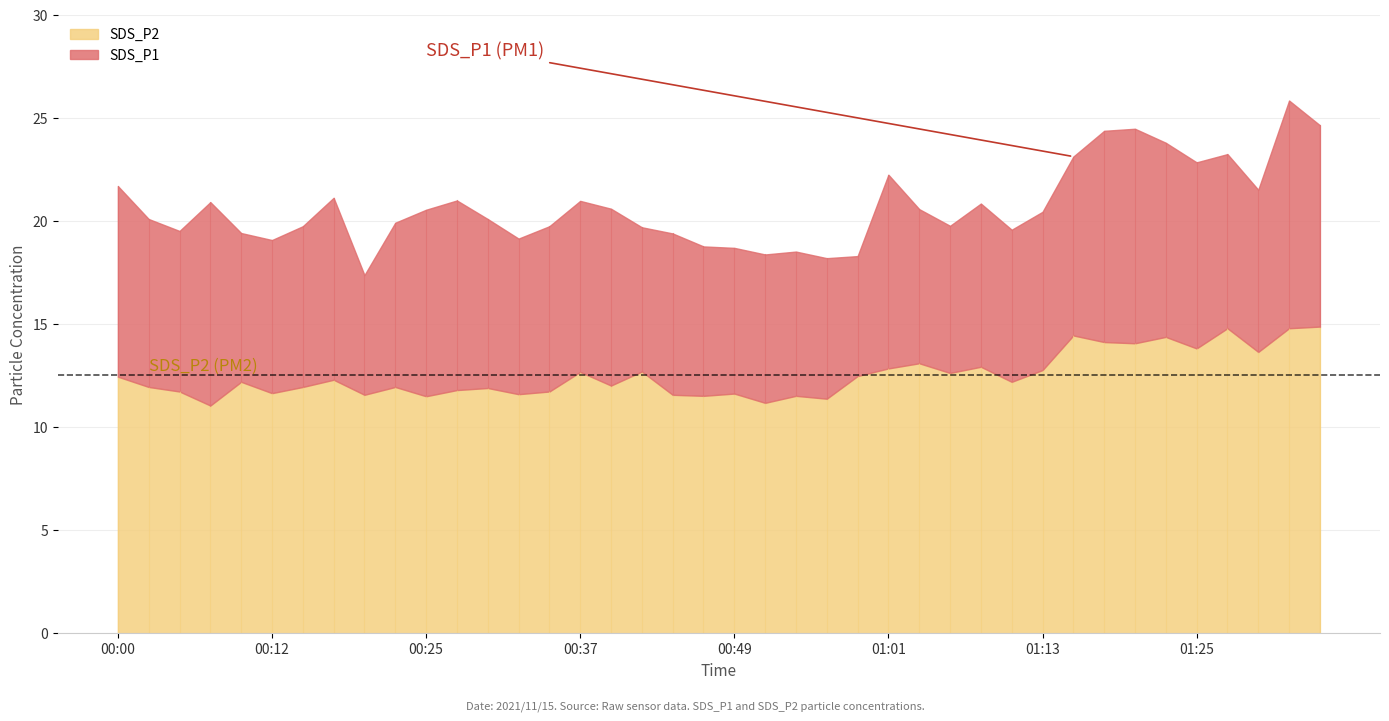

Does the chart display data point markers on the line(s)?

No